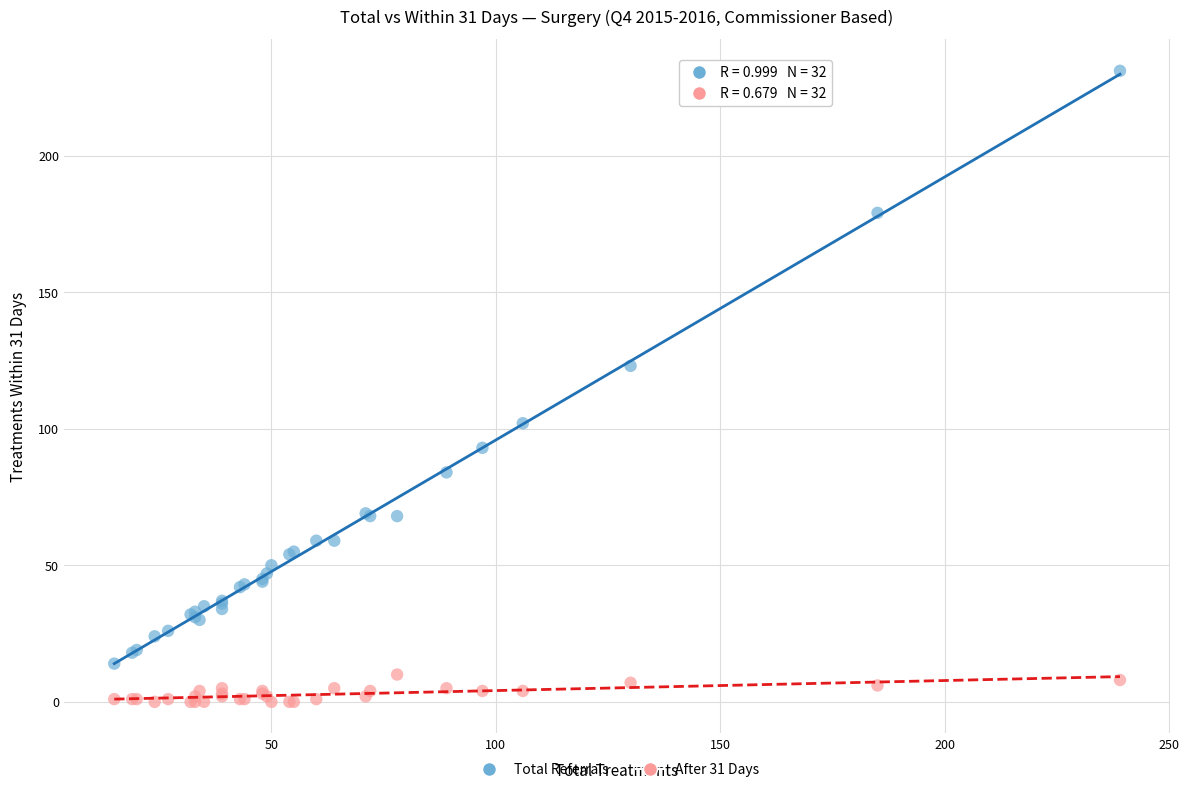

Across all series, what Y value is closest to 115?

123